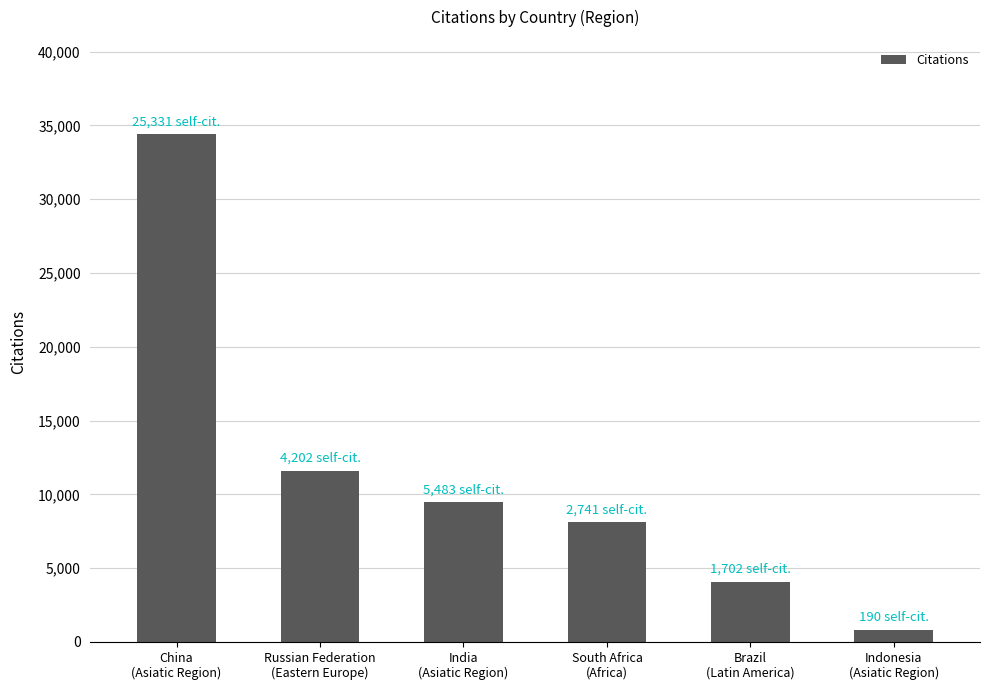

Between China
(Asiatic Region) and Brazil
(Latin America), which is larger?

China
(Asiatic Region)